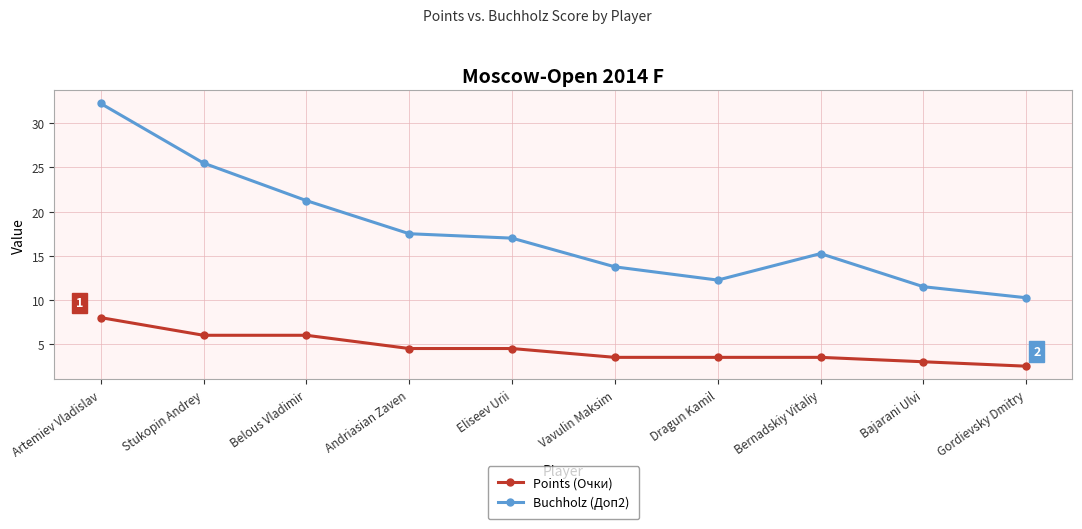

What is the approximate value of Buchholz (Доп2) at Eliseev Urii?

17.0